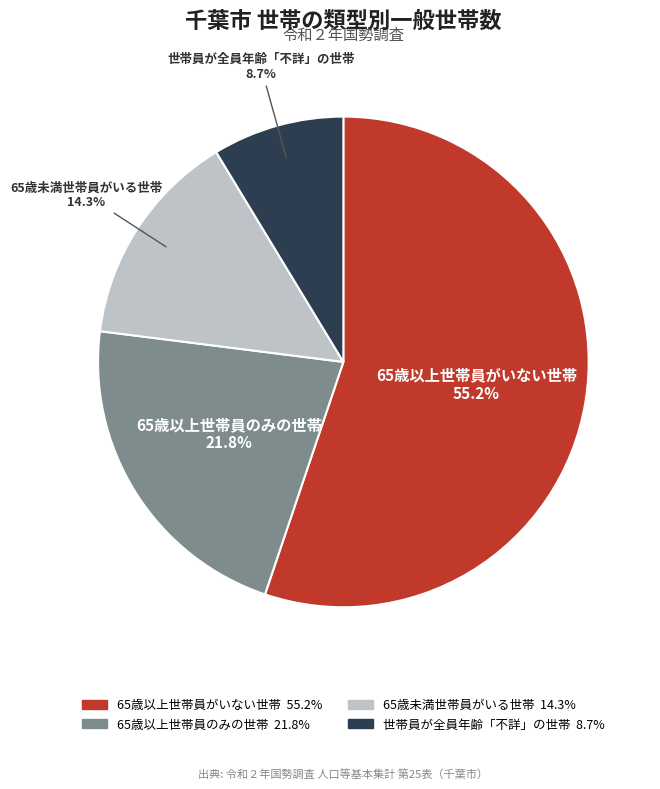

To the nearest percent, what is the combined percentage of 65歳以上世帯員のみの世帯 and 65歳未満世帯員がいる世帯?

36%